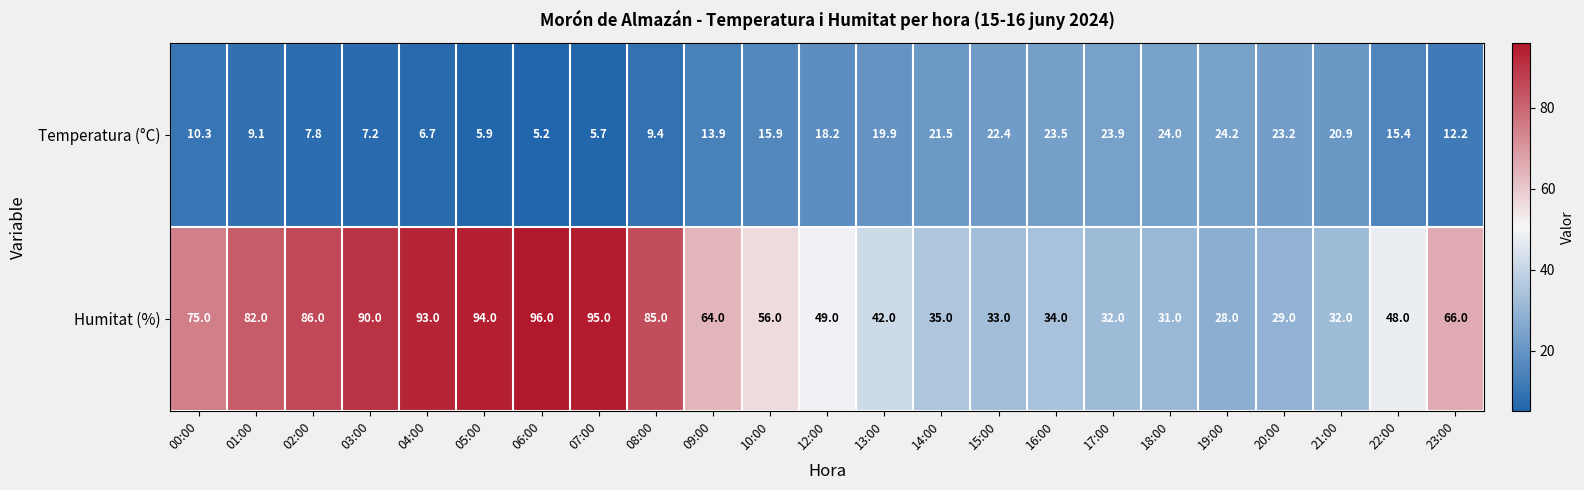

What is the difference between the highest and lowest values at 19:00?

3.8